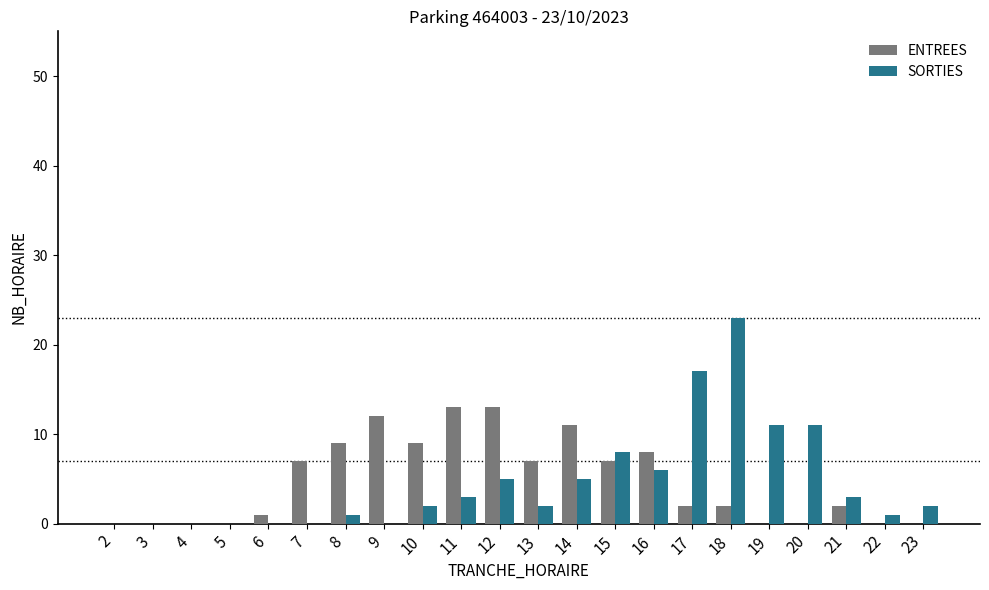

What is the maximum value for ENTREES?

13